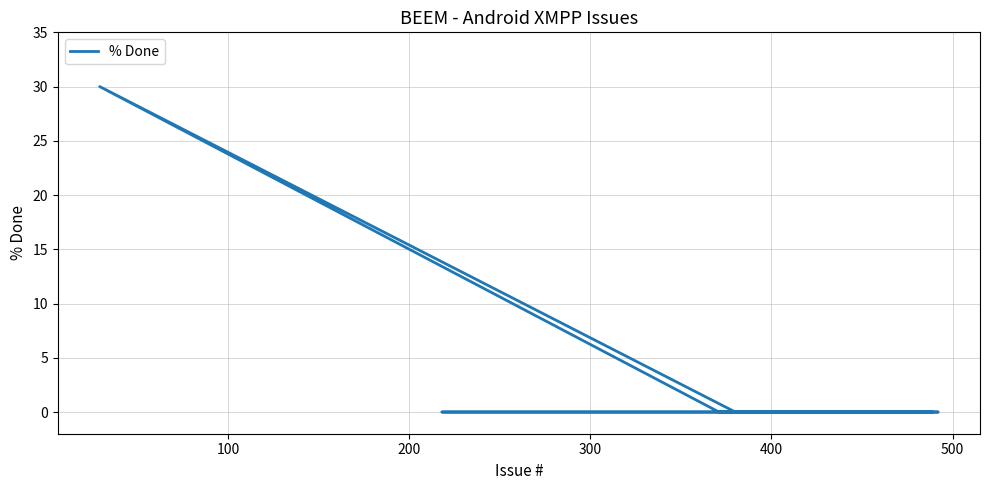

The chart shows a value of 12 at 15. True or false?

False